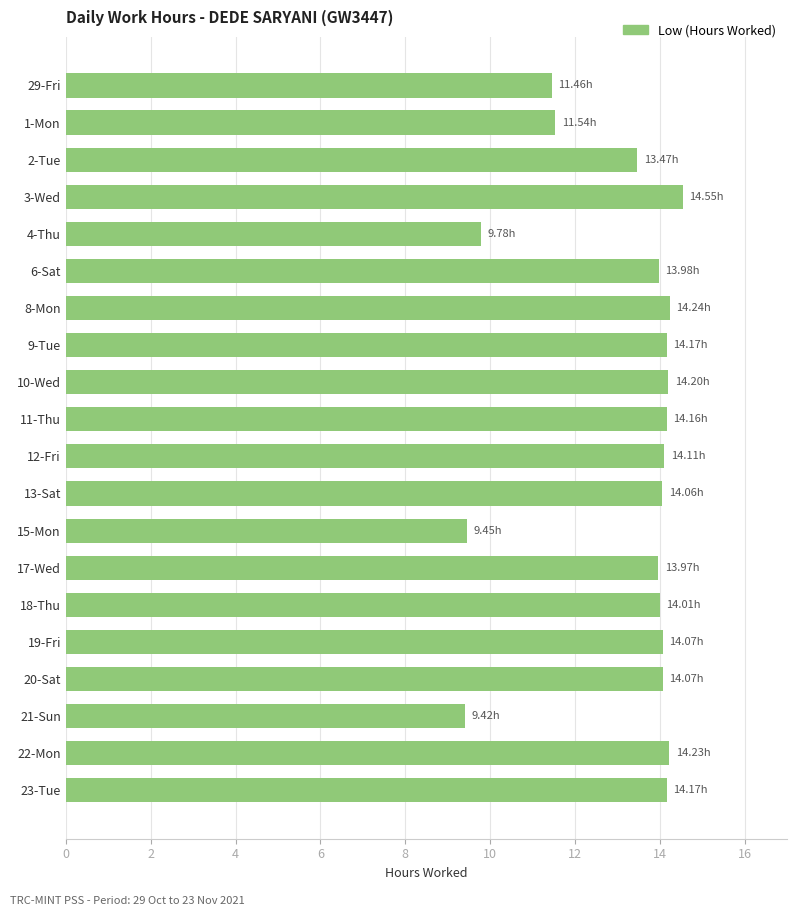

Approximately how many times larger is the value at 8-Mon compared to 12-Fri?

1.0